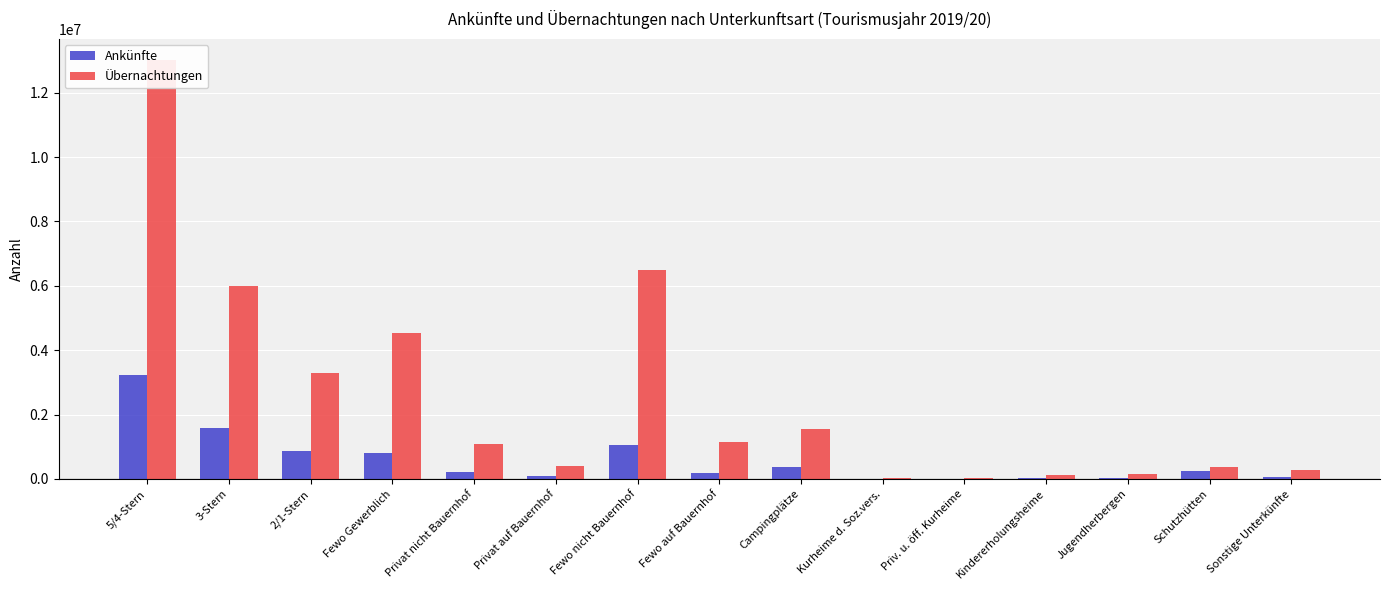

What is the value of the Übernachtungen bar at the 5th from the left?

1083290